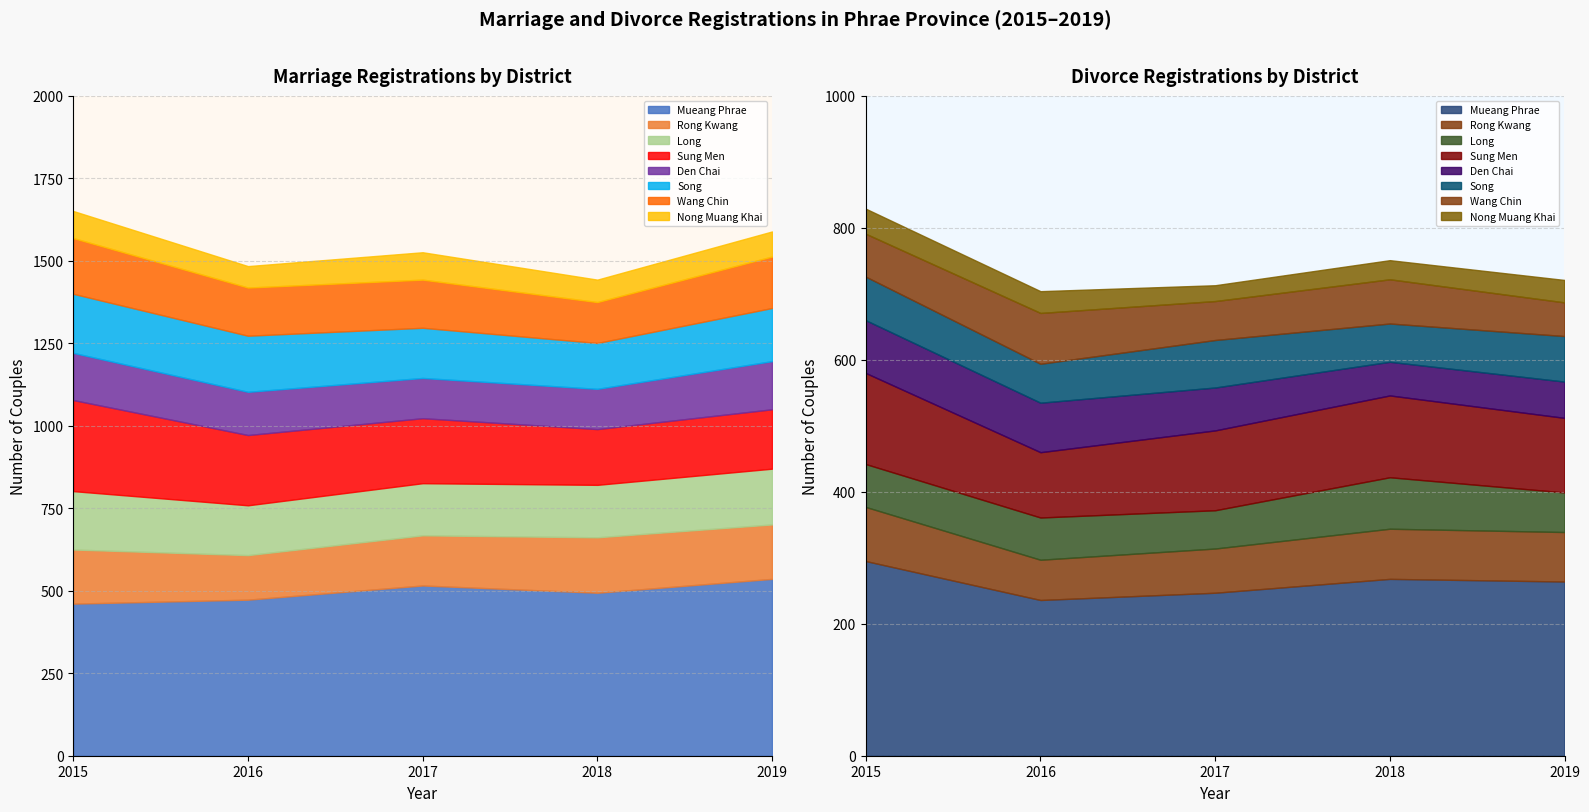

True or false: Marriage has a value of 295 at 4.

False